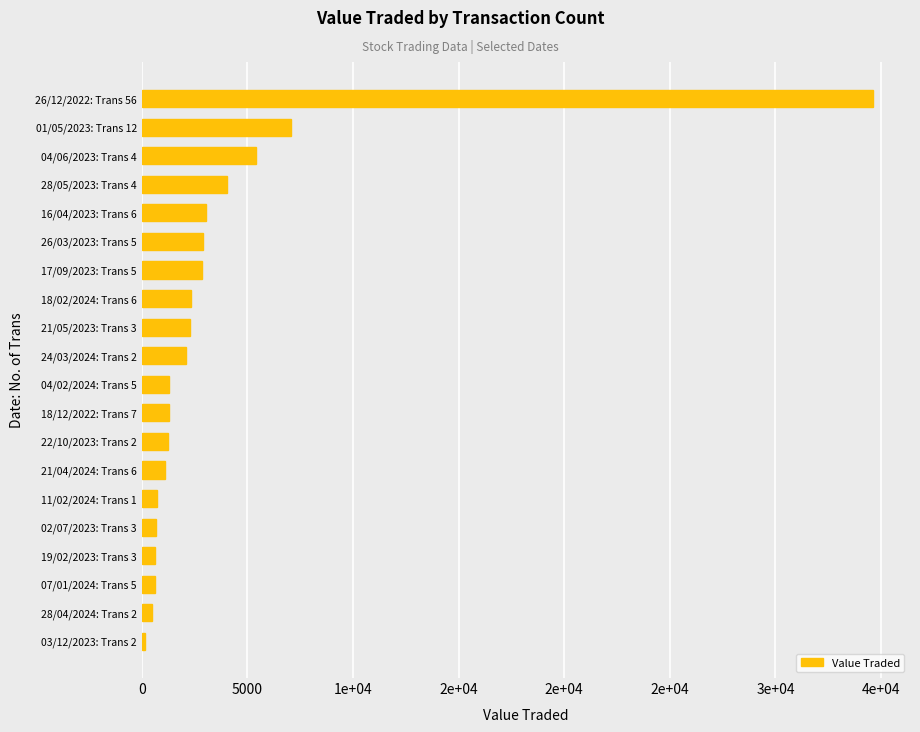

At which label is the value closest to 17397?

01/05/2023: Trans 12